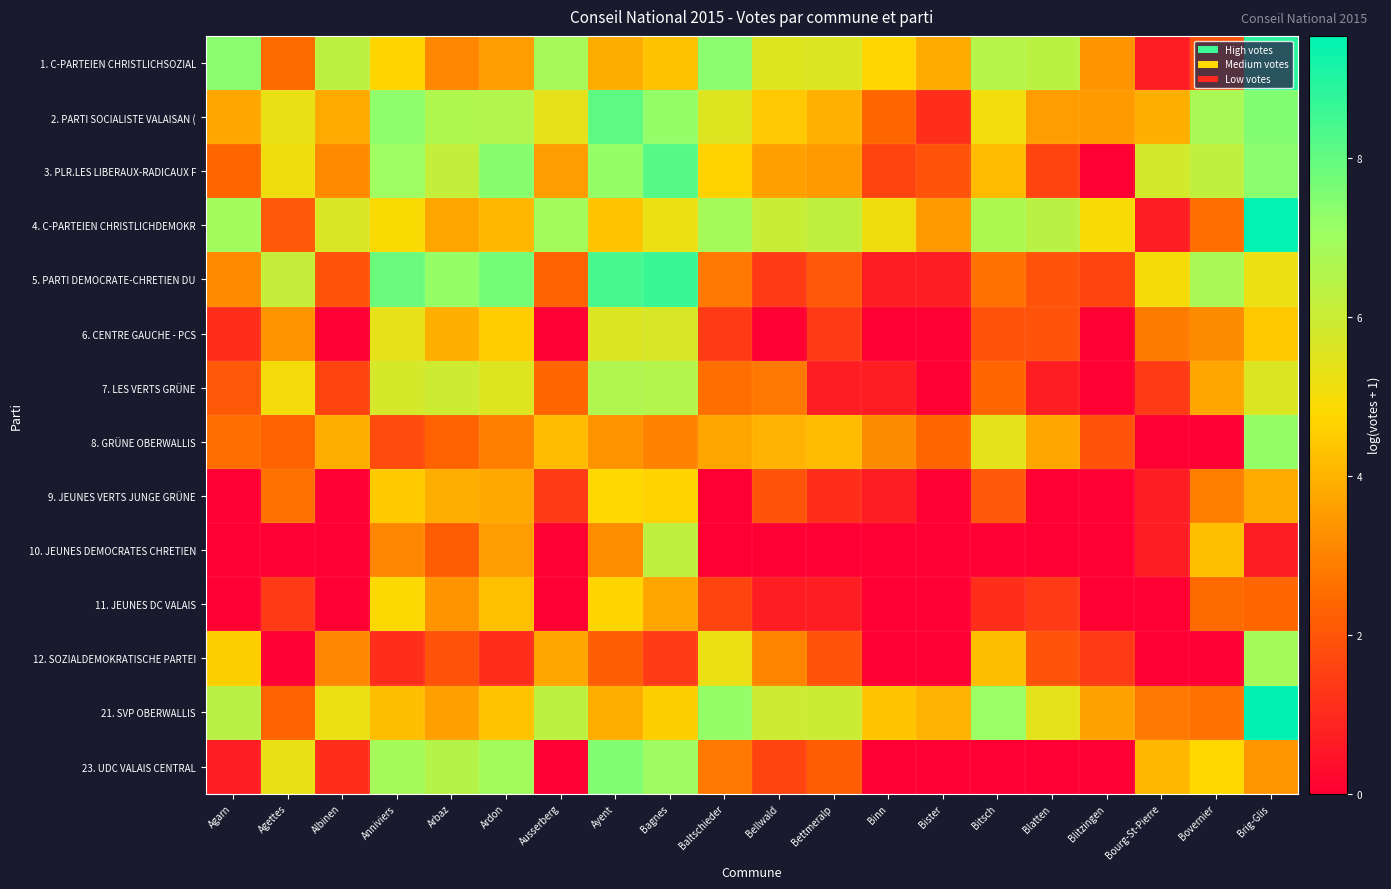

Which series has the widest spread of values?

4. C-PARTEIEN CHRISTLICHDEMOKR